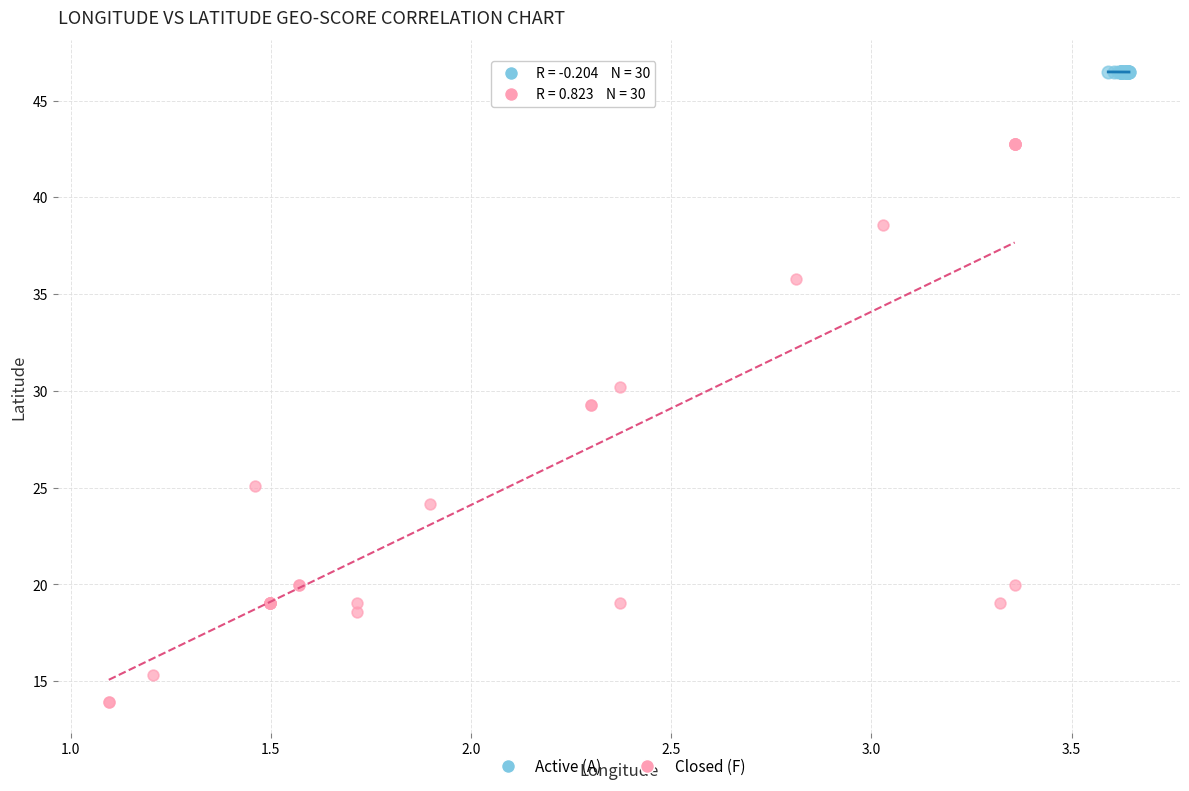

Which series reaches the maximum Y coordinate?

Active (A)